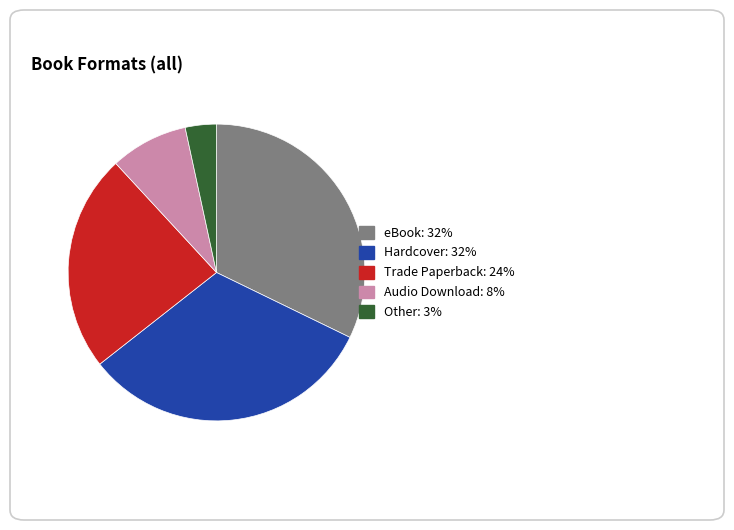

Does Trade Paperback account for over 50% of the chart?

No